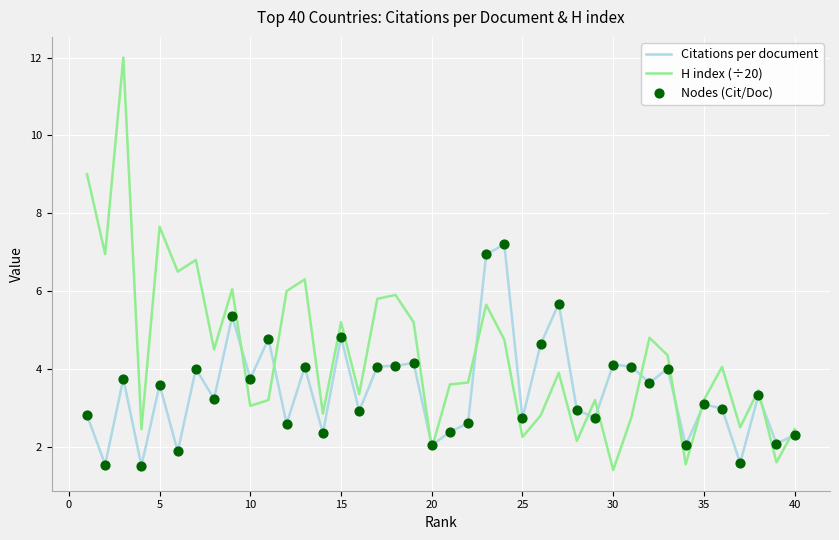

Which series has the largest total across all categories?

H index (÷20)